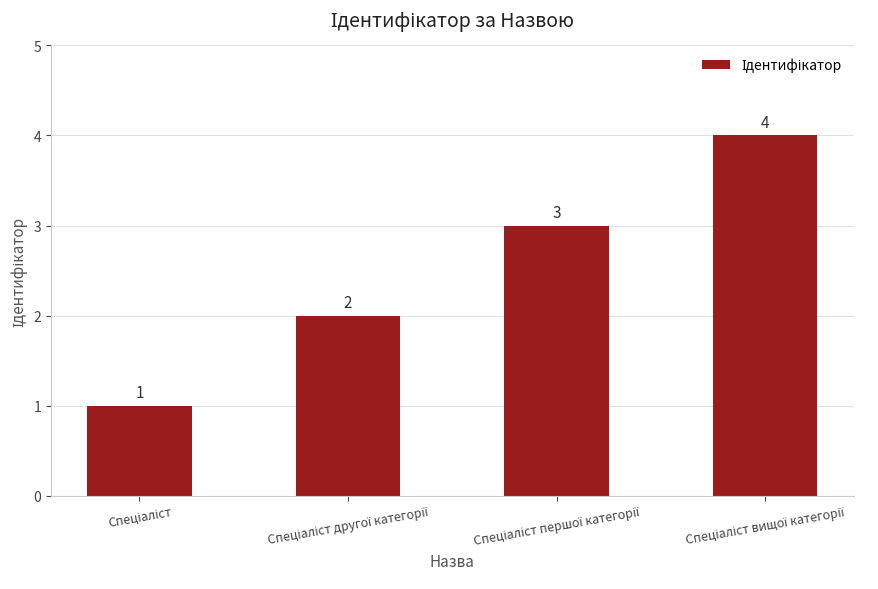

Reading left to right, extract all data points from this chart.

1	2	3	4